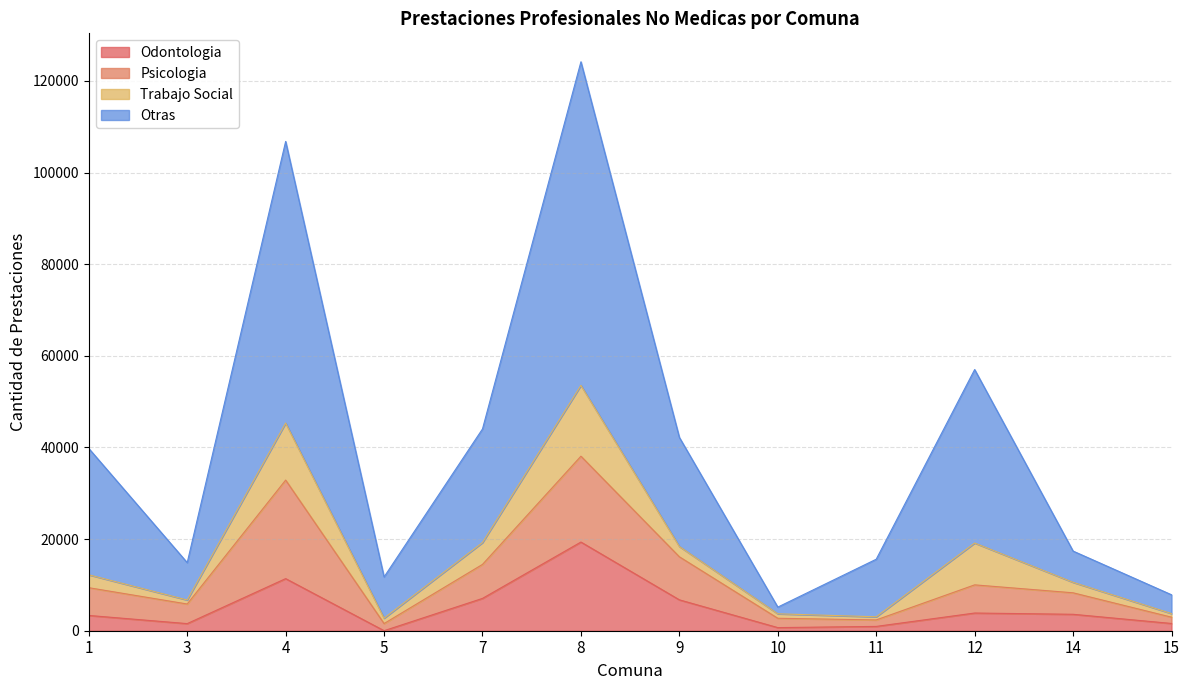

What is the maximum value for Odontologia?

19353